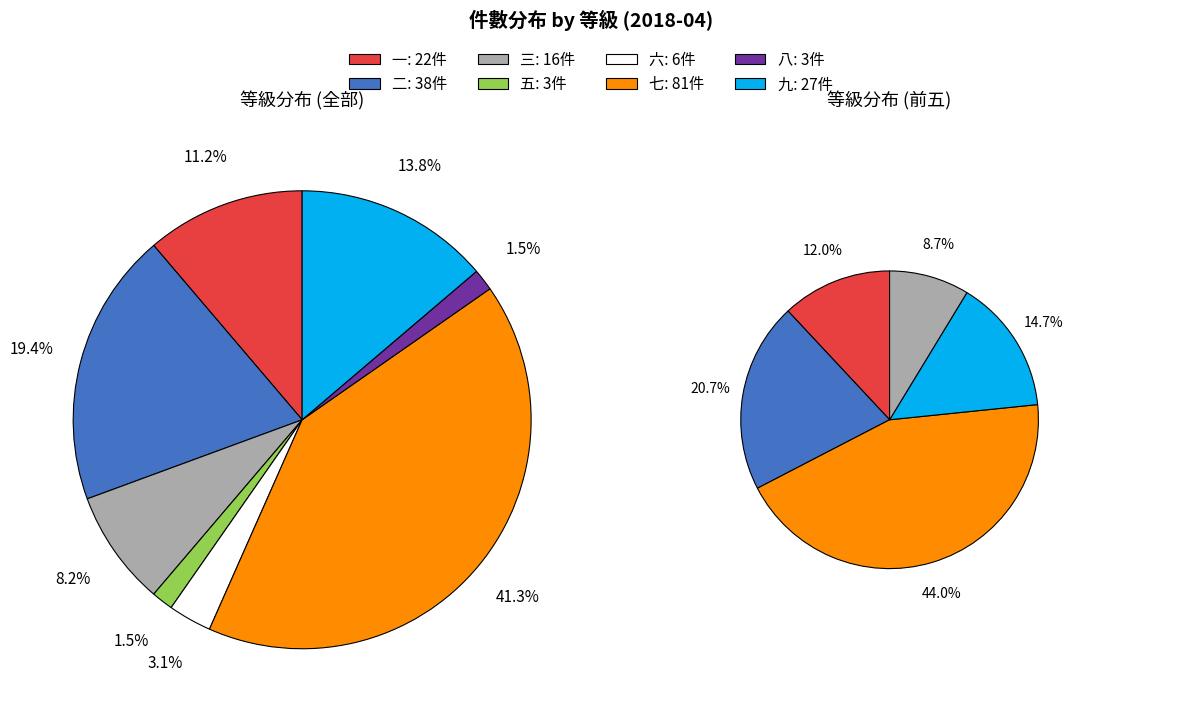

To the nearest percent, what is the combined percentage of 七 and 九?

55%